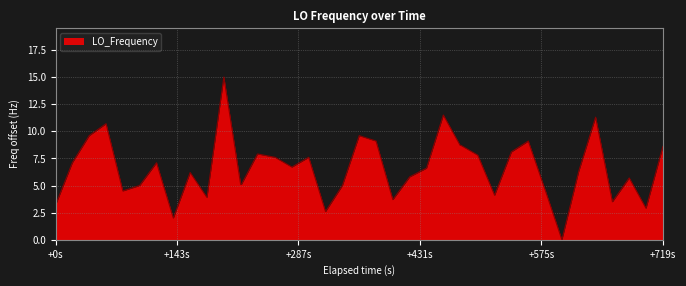

What is the maximum value shown in the chart?

15.0